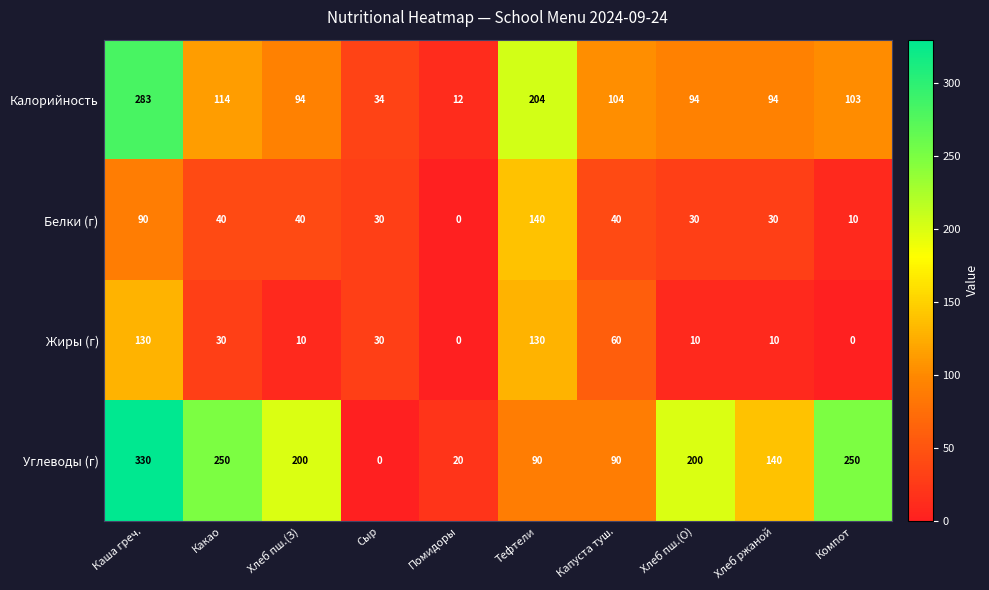

What is the difference between the maximum and minimum values in the Белки (г) series?

140